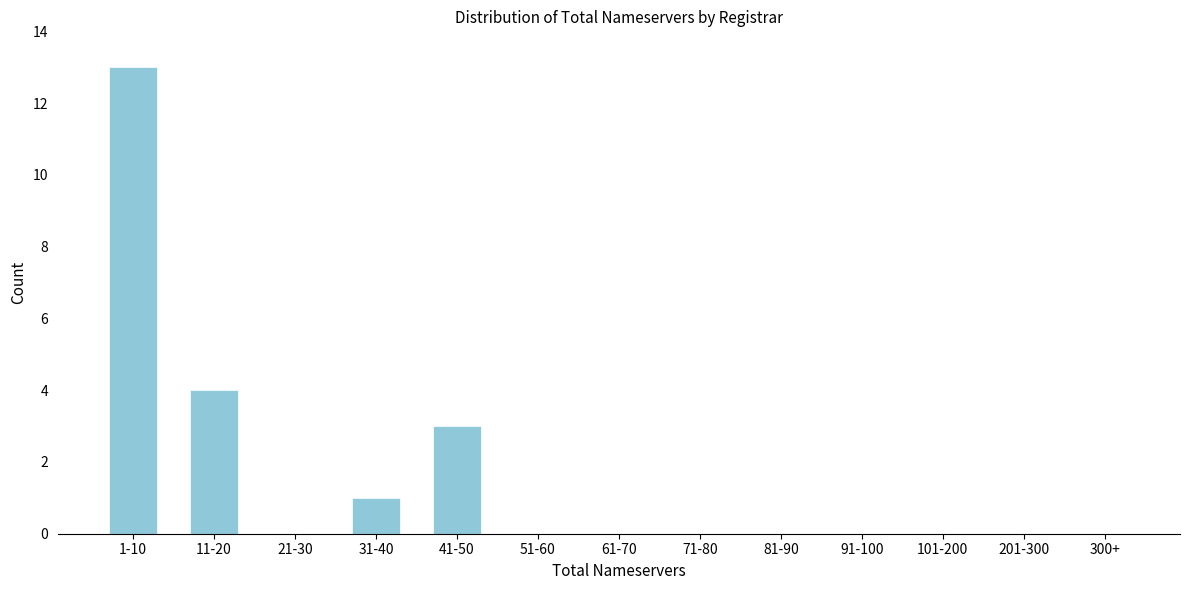

Reading left to right, what are all the values shown in this chart?

1-10=13	11-20=4	21-30=0	31-40=1	41-50=3	51-60=0	61-70=0	71-80=0	81-90=0	91-100=0	101-200=0	201-300=0	300+=0